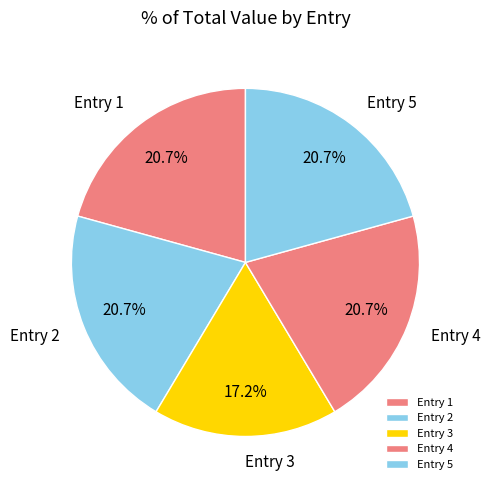

Is there any slice that represents more than half of the pie?

No